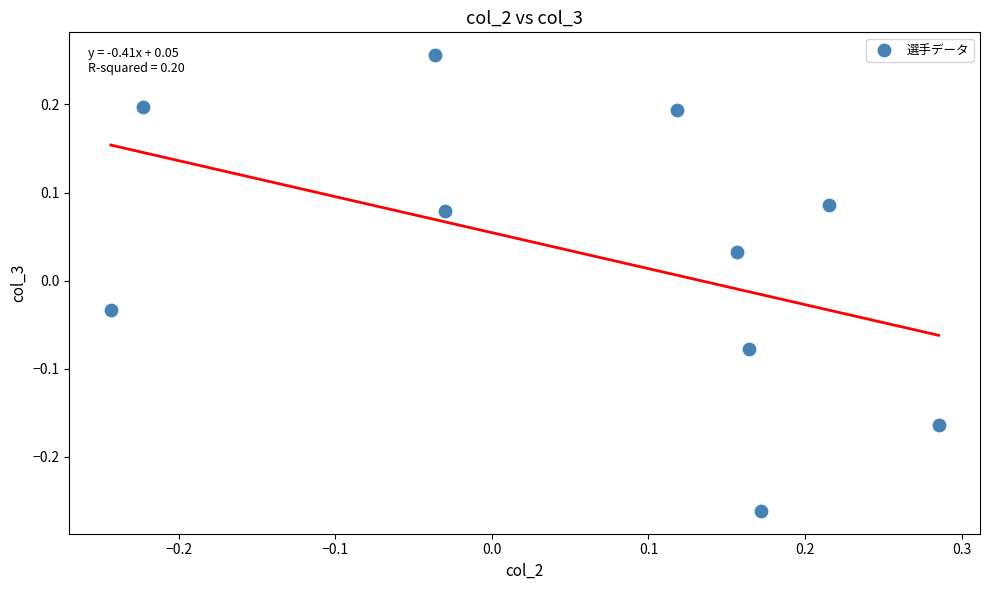

What is the range of Y values (max minus min)?

0.5